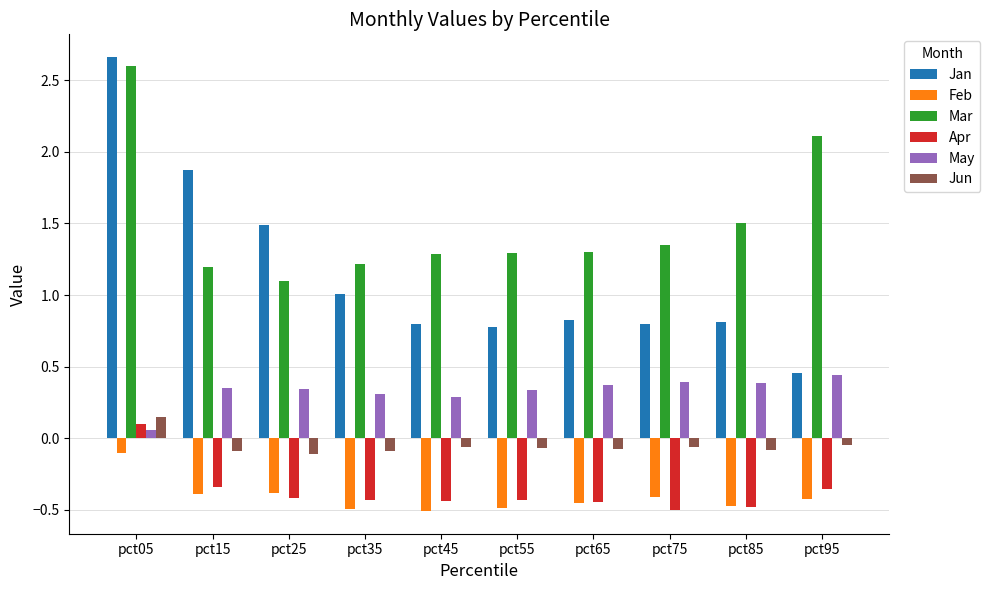

How many bars are there in total?

60